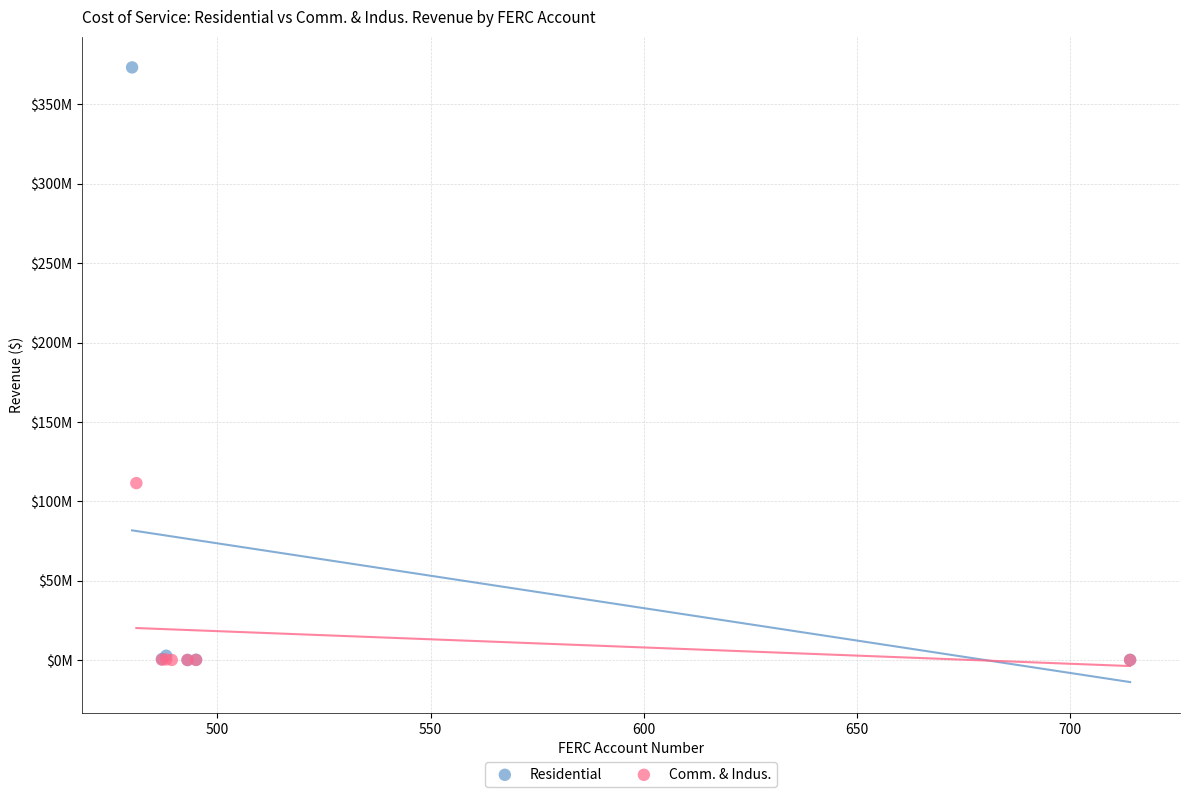

What are all the series names shown in the legend?

Residential, Comm. & Indus.